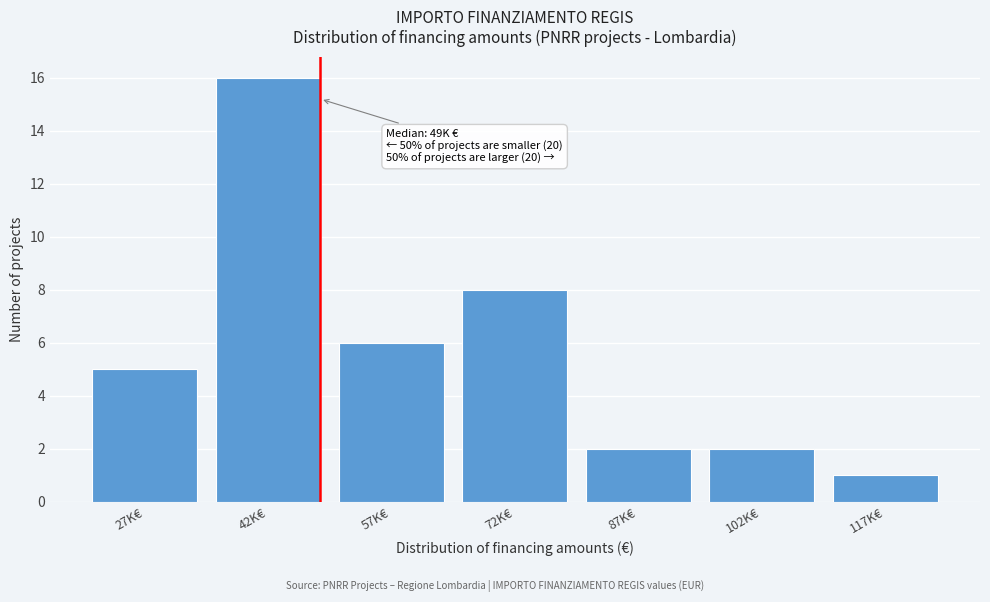

Reading left to right, what are all the values shown in this chart?

27K€=5	42K€=16	57K€=6	72K€=8	87K€=2	102K€=2	117K€=1